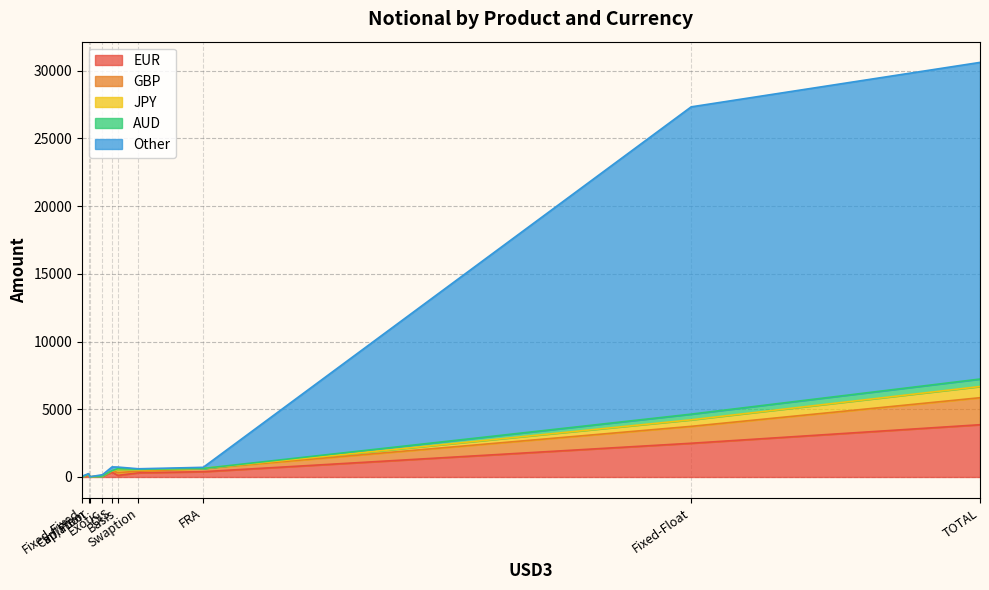

The value of JPY at OIS is 17. True or false?

False